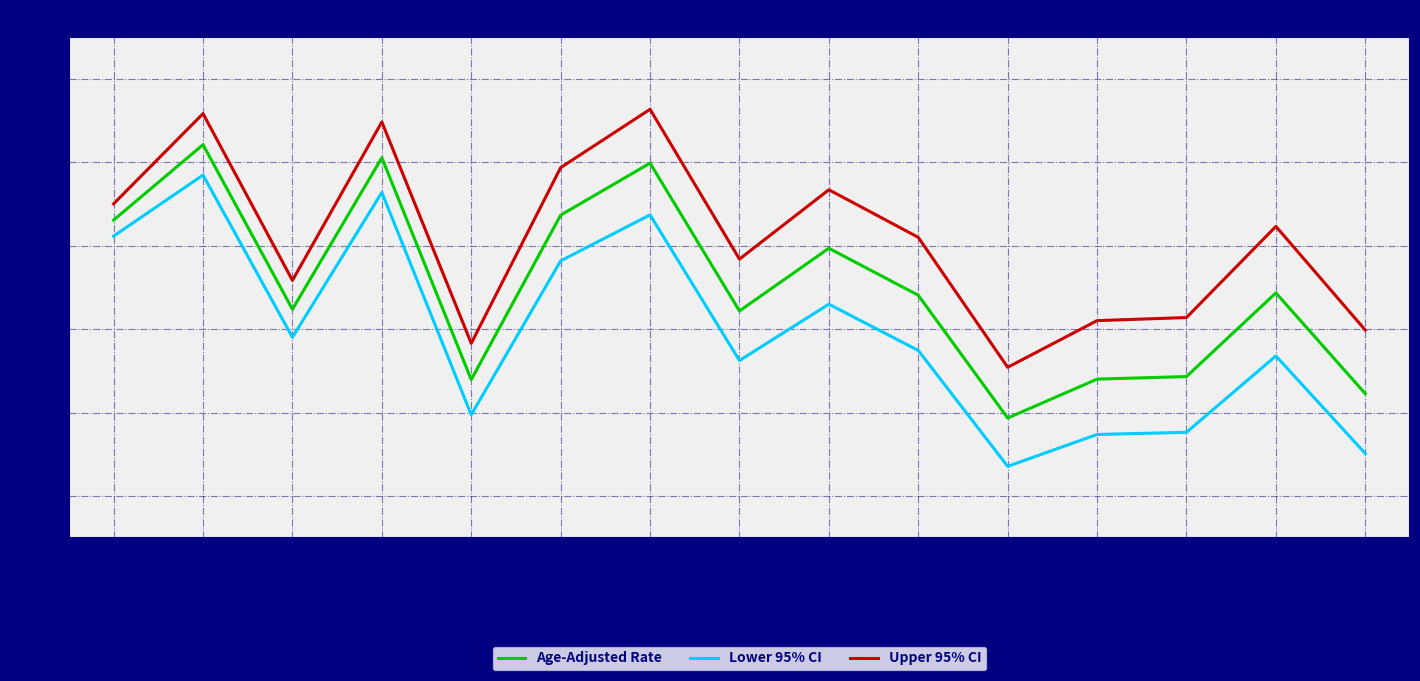

What is the difference between the Upper 95% CI values at Santa Fe and Grant?

59.5